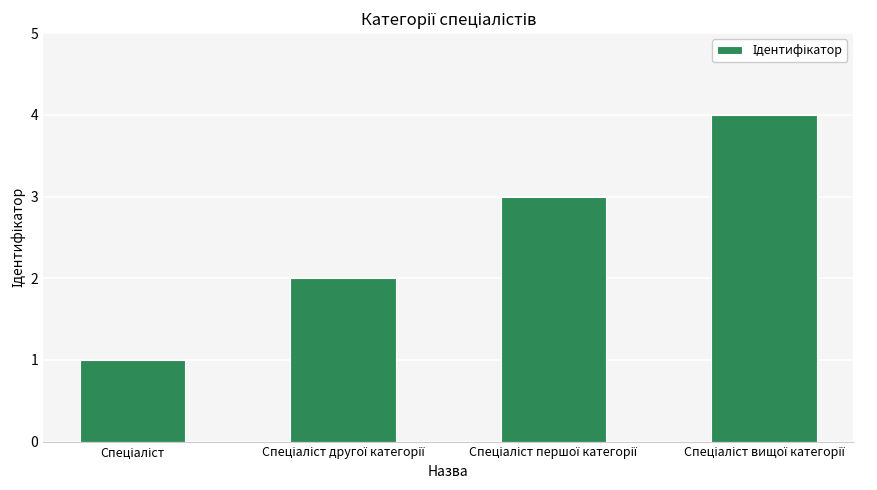

What is the value of the 2nd bar from the left?

2